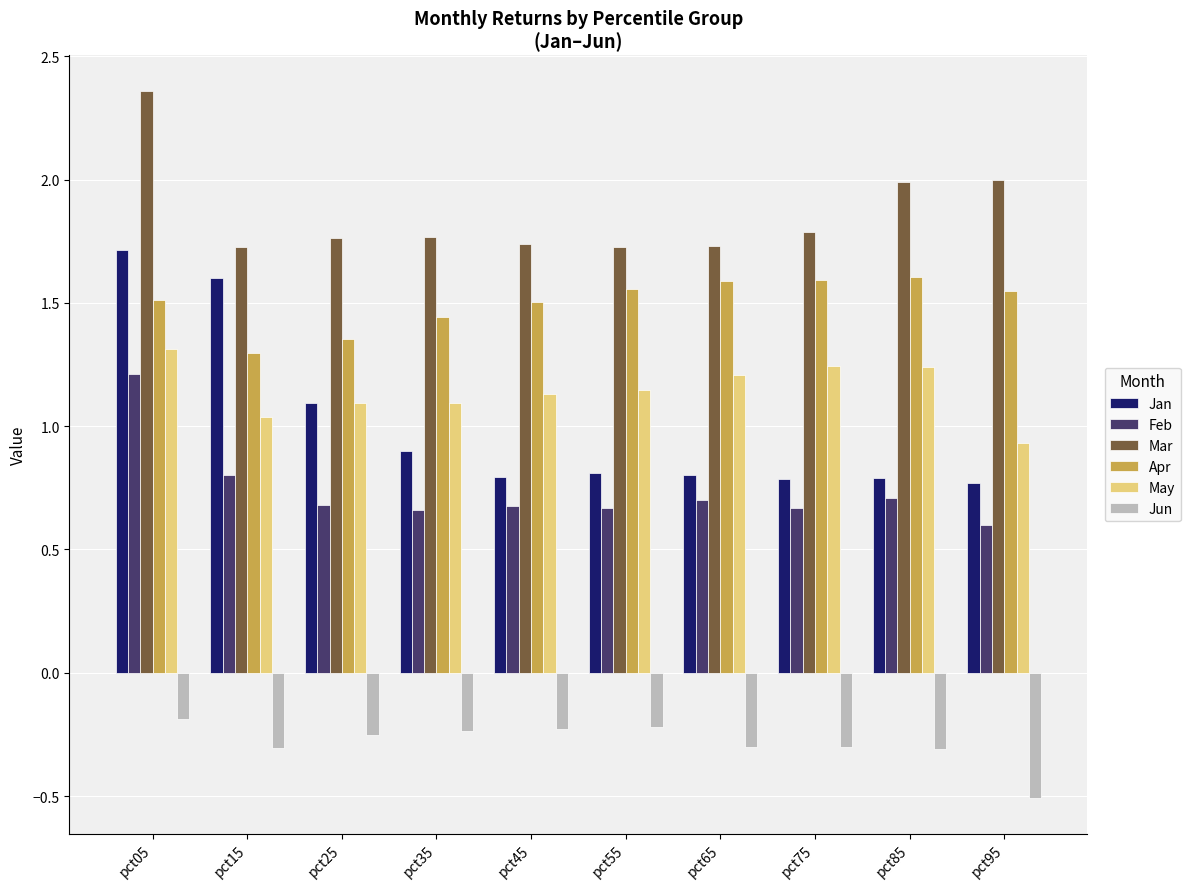

Rank the series by their maximum value, from lowest to highest.

Jun, Feb, May, Apr, Jan, Mar